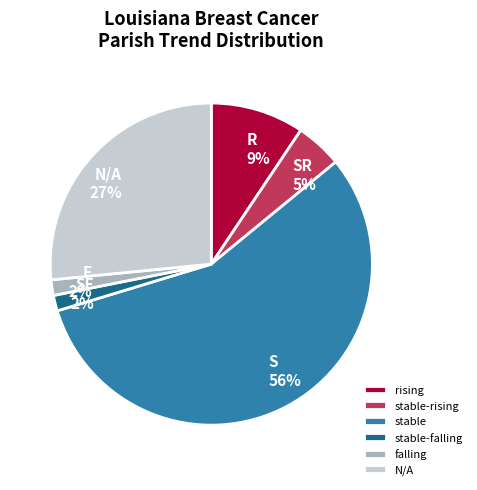

Is the sum of stable-falling and stable greater than half?

Yes